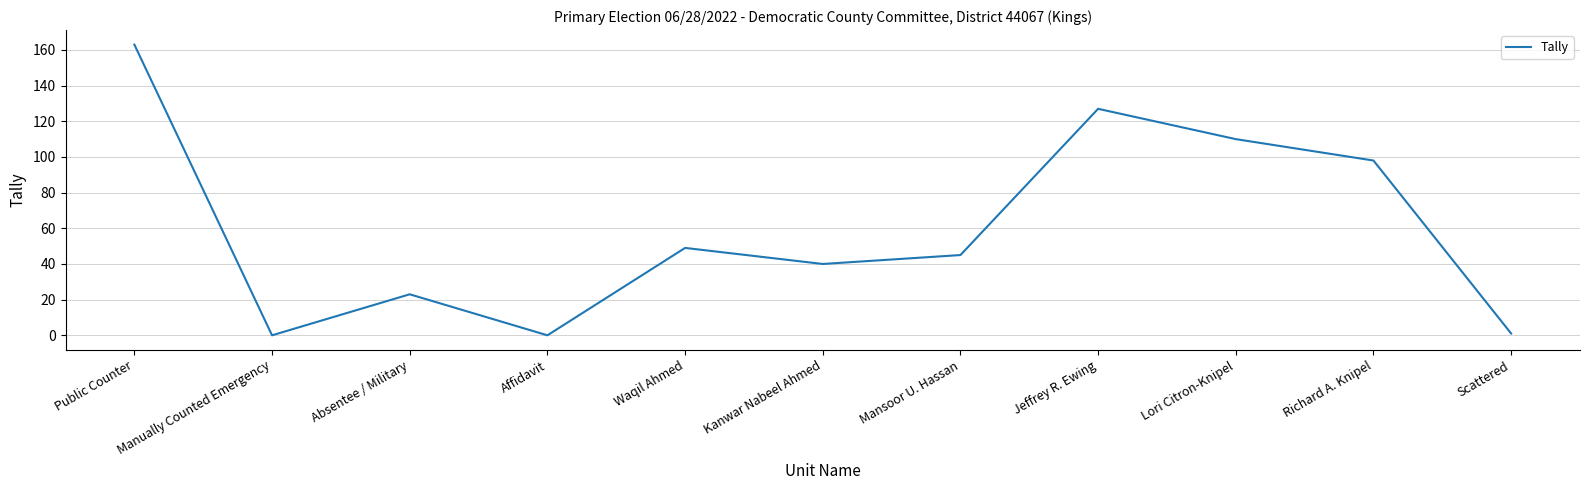

What is the sum of the values at Manually Counted Emergency and Mansoor U. Hassan?

45